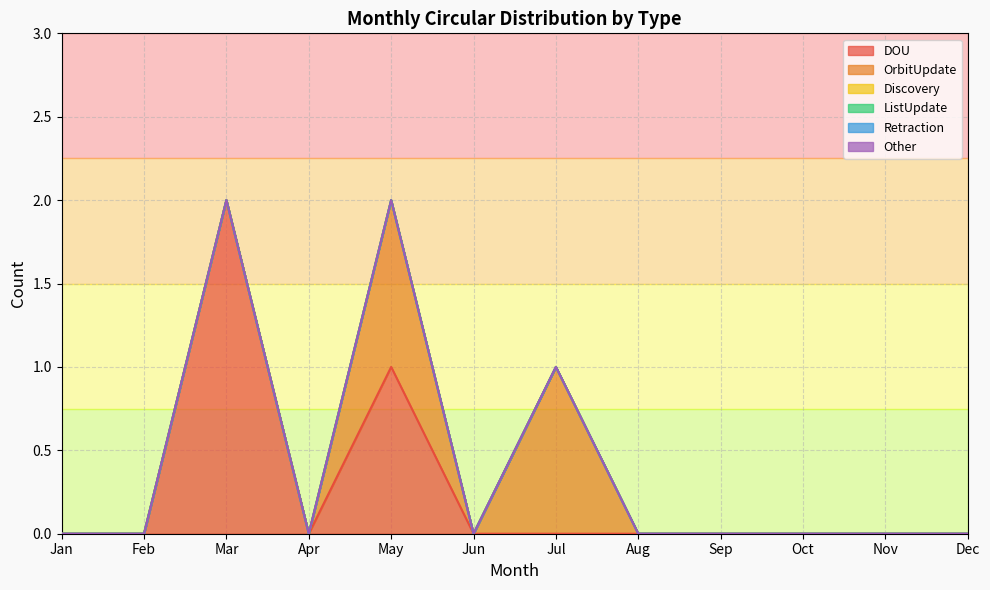

How many values in the DOU series exceed 0?

2